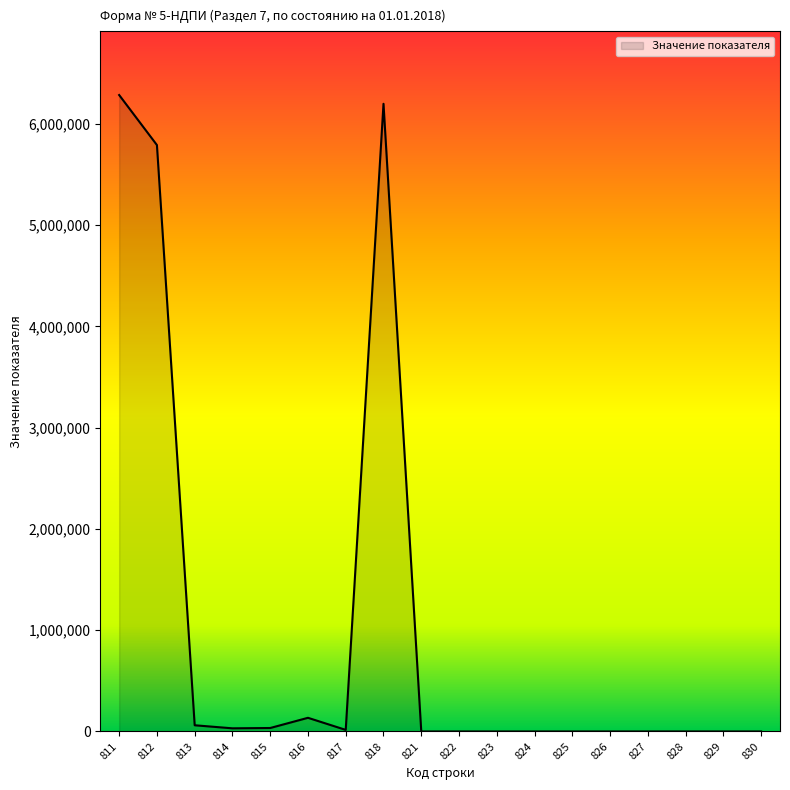

What is the maximum value shown in the chart?

6285409